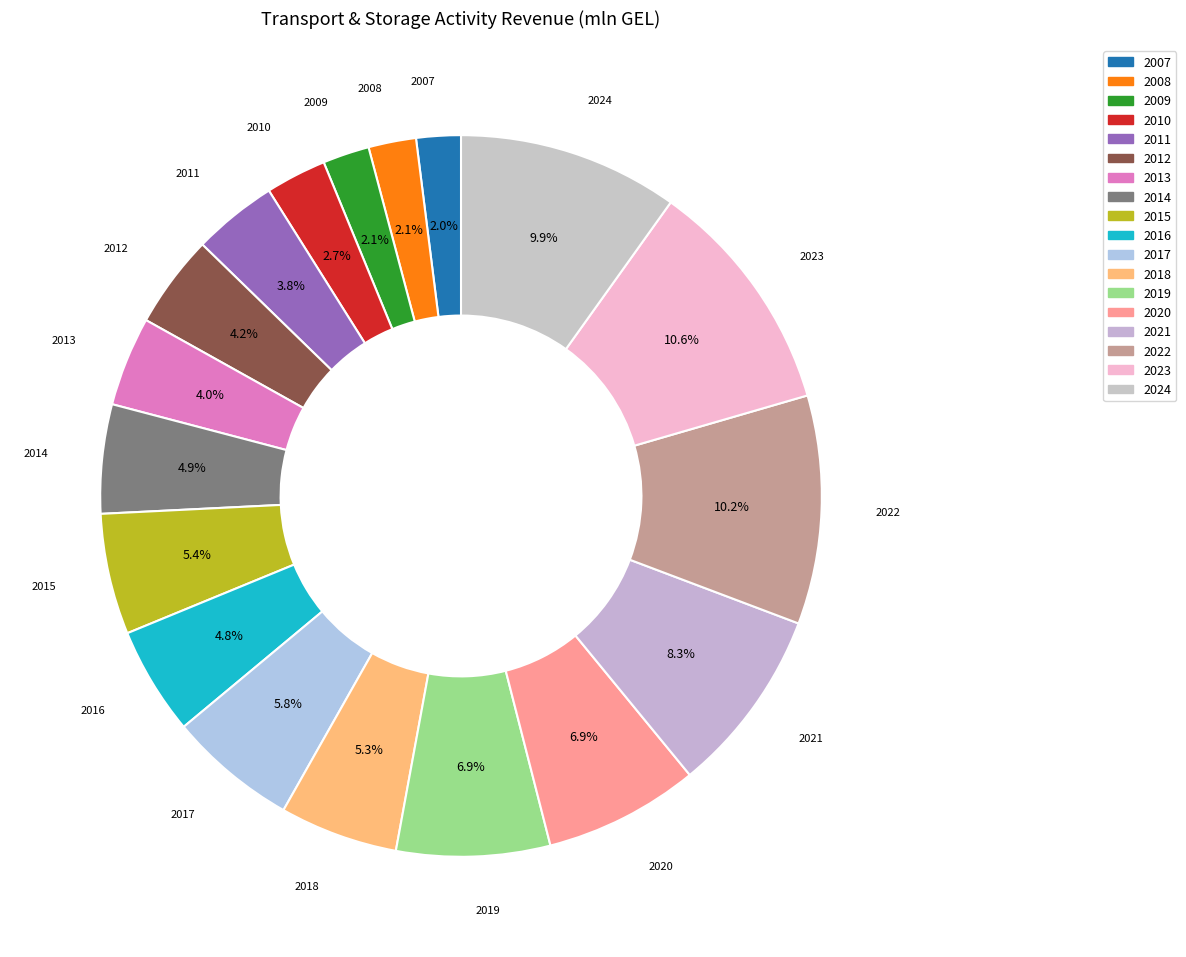

What is the change in value from 2017 to 2019?

+279.9